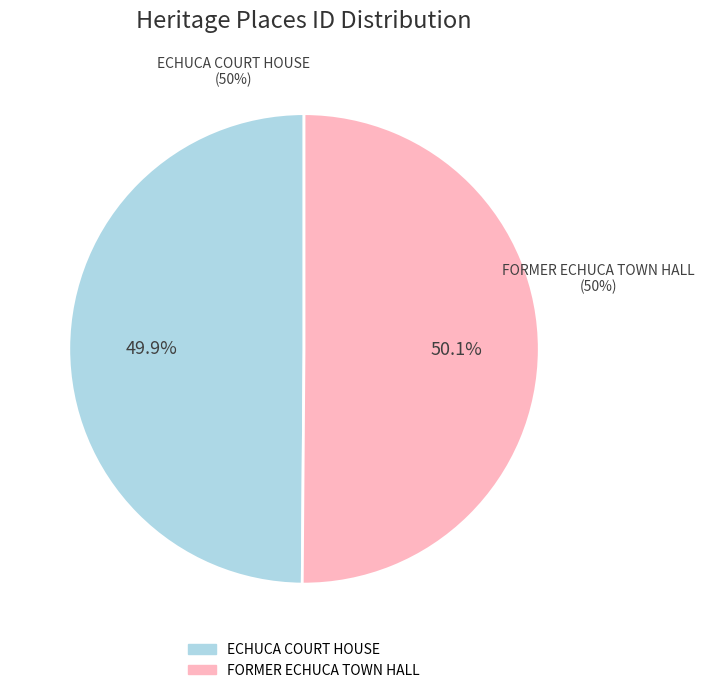

The FORMER ECHUCA TOWN HALL slice represents 59% of the pie. True or false?

False